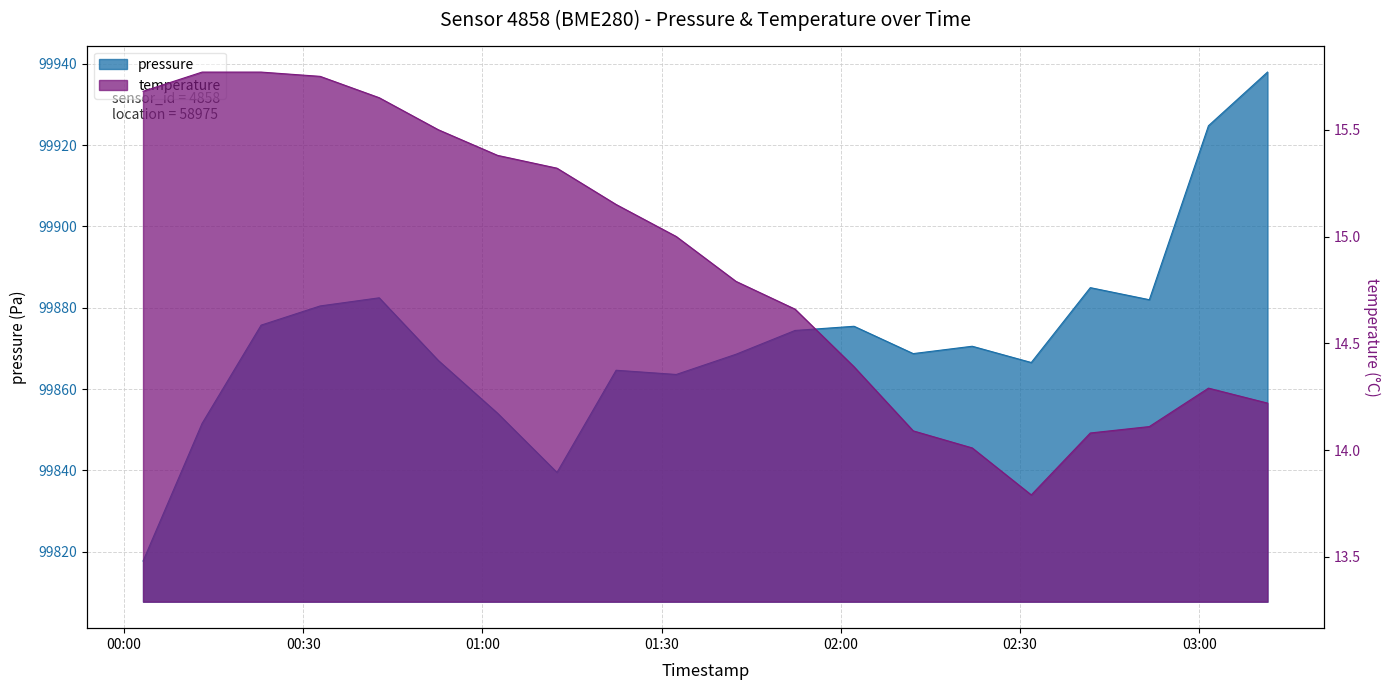

Which series has the widest spread of values?

pressure